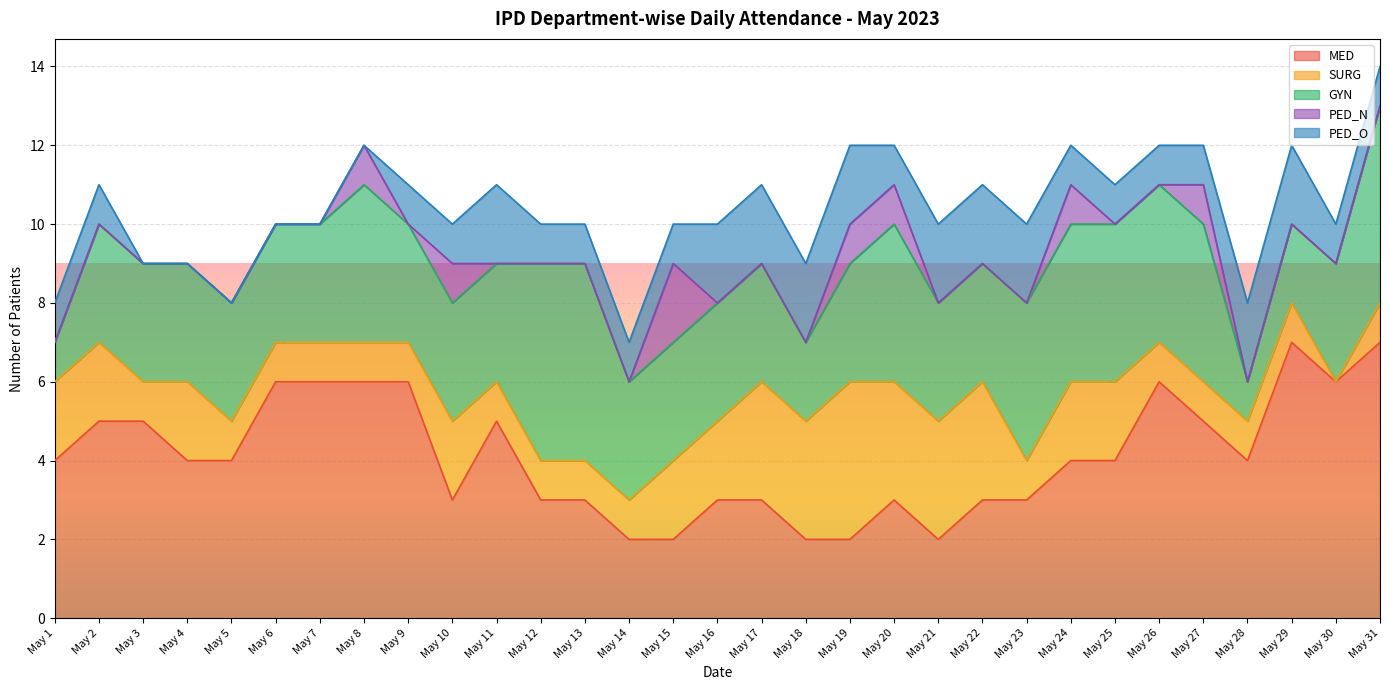

Reading right to left, transcribe all the data shown in this chart.

MED: May 31=7	May 30=6	May 29=7	May 28=4	May 27=5	May 26=6	May 25=4	May 24=4	May 23=3	May 22=3	May 21=2	May 20=3	May 19=2	May 18=2	May 17=3	May 16=3	May 15=2	May 14=2	May 13=3	May 12=3	May 11=5	May 10=3	May 9=6	May 8=6	May 7=6	May 6=6	May 5=4	May 4=4	May 3=5	May 2=5	May 1=4
SURG: May 31=1	May 30=0	May 29=1	May 28=1	May 27=1	May 26=1	May 25=2	May 24=2	May 23=1	May 22=3	May 21=3	May 20=3	May 19=4	May 18=3	May 17=3	May 16=2	May 15=2	May 14=1	May 13=1	May 12=1	May 11=1	May 10=2	May 9=1	May 8=1	May 7=1	May 6=1	May 5=1	May 4=2	May 3=1	May 2=2	May 1=2
GYN: May 31=5	May 30=3	May 29=2	May 28=1	May 27=4	May 26=4	May 25=4	May 24=4	May 23=4	May 22=3	May 21=3	May 20=4	May 19=3	May 18=2	May 17=3	May 16=3	May 15=3	May 14=3	May 13=5	May 12=5	May 11=3	May 10=3	May 9=3	May 8=4	May 7=3	May 6=3	May 5=3	May 4=3	May 3=3	May 2=3	May 1=1
PED_N: May 31=0	May 30=0	May 29=0	May 28=0	May 27=1	May 26=0	May 25=0	May 24=1	May 23=0	May 22=0	May 21=0	May 20=1	May 19=1	May 18=0	May 17=0	May 16=0	May 15=2	May 14=0	May 13=0	May 12=0	May 11=0	May 10=1	May 9=0	May 8=1	May 7=0	May 6=0	May 5=0	May 4=0	May 3=0	May 2=0	May 1=0
PED_O: May 31=1	May 30=1	May 29=2	May 28=2	May 27=1	May 26=1	May 25=1	May 24=1	May 23=2	May 22=2	May 21=2	May 20=1	May 19=2	May 18=2	May 17=2	May 16=2	May 15=1	May 14=1	May 13=1	May 12=1	May 11=2	May 10=1	May 9=1	May 8=0	May 7=0	May 6=0	May 5=0	May 4=0	May 3=0	May 2=1	May 1=1